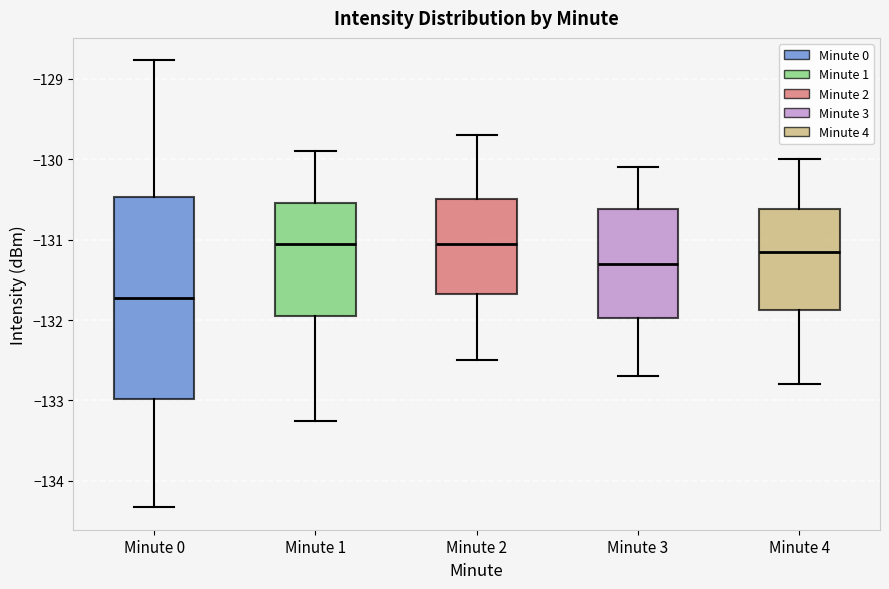

Reading left to right, transcribe this box plot: for each box, give where its median line is, the range the box spans, and where its two whiskers end, as read against the y-axis. The values are not printed on the chart, so give them approximately, as read against the axis.

Minute 0: median -131.7, box -133.0 to -130.5, whiskers -134.3 to -128.8
Minute 1: median -131.0, box -131.9 to -130.5, whiskers -133.3 to -129.9
Minute 2: median -131.0, box -131.7 to -130.5, whiskers -132.5 to -129.7
Minute 3: median -131.3, box -132.0 to -130.6, whiskers -132.7 to -130.1
Minute 4: median -131.1, box -131.9 to -130.6, whiskers -132.8 to -130.0